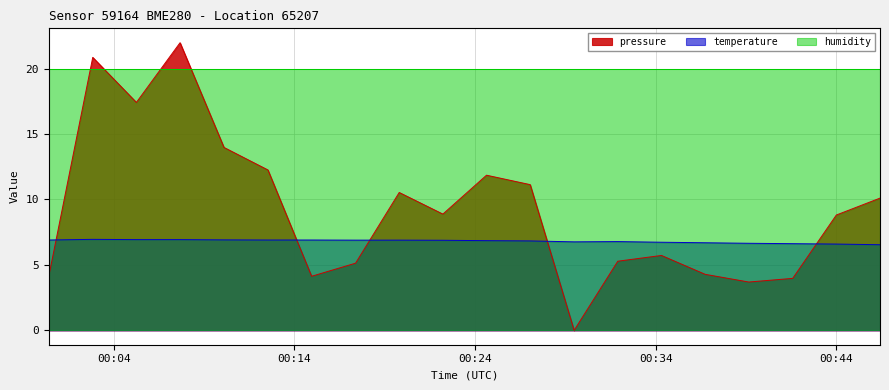

At which category is the sum across all series the highest?

2023-02-08T00:07:40